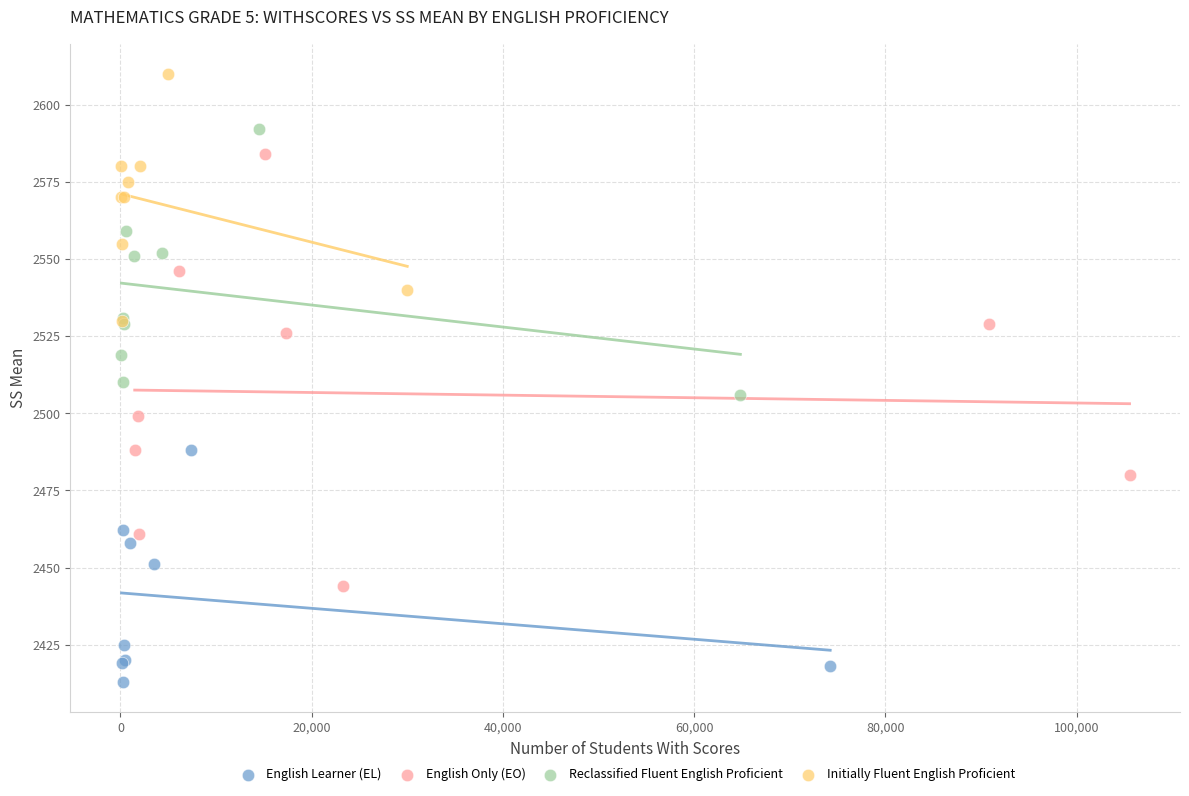

Which series has the largest Y range (max minus min)?

English Only (EO)